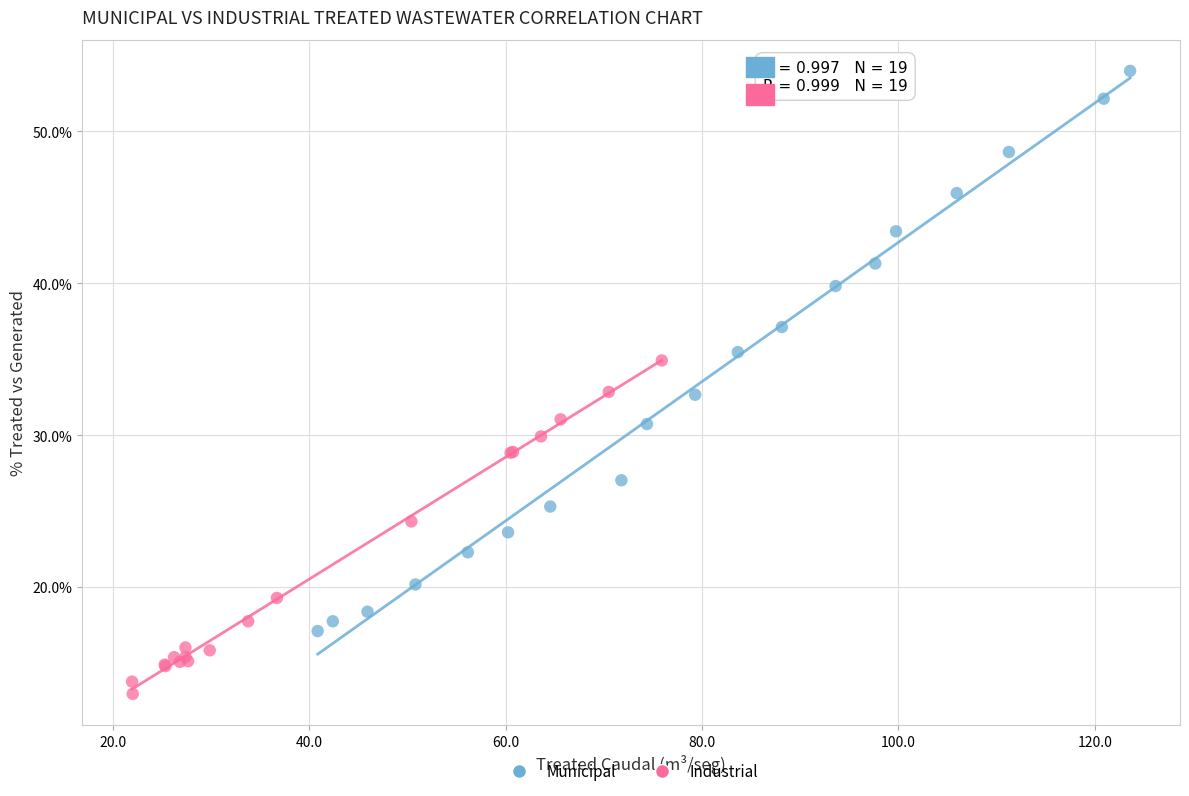

Which series contains the highest Y value?

Municipal